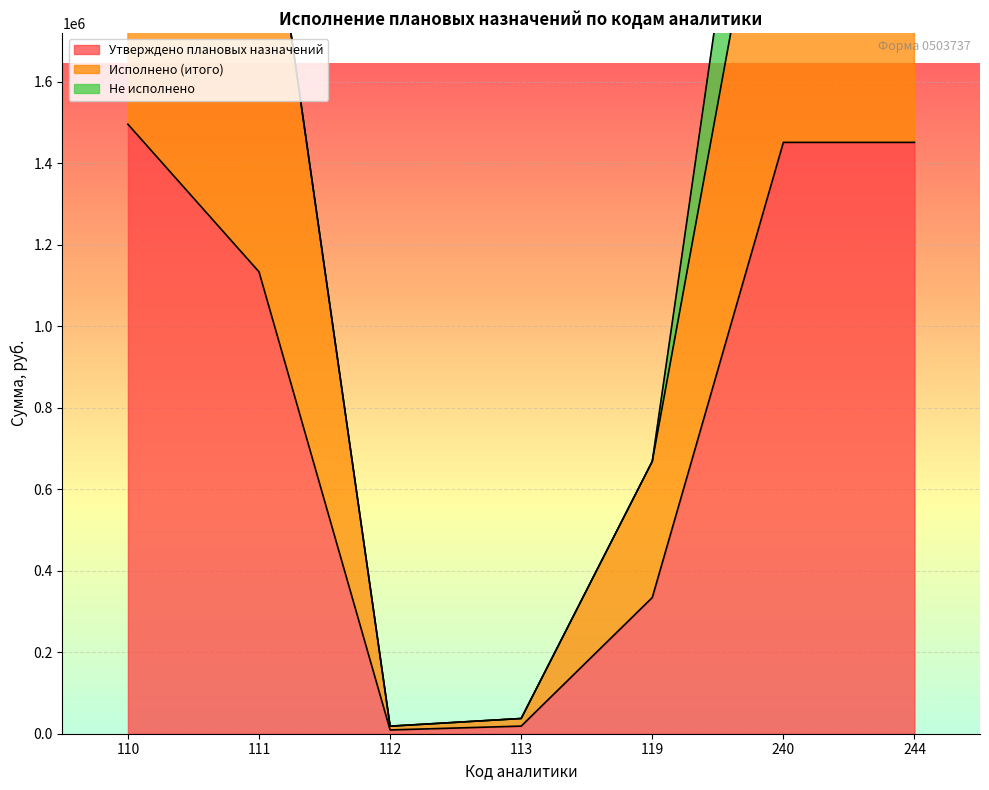

What is the highest value of the Утверждено плановых назначений series?

1496188.2